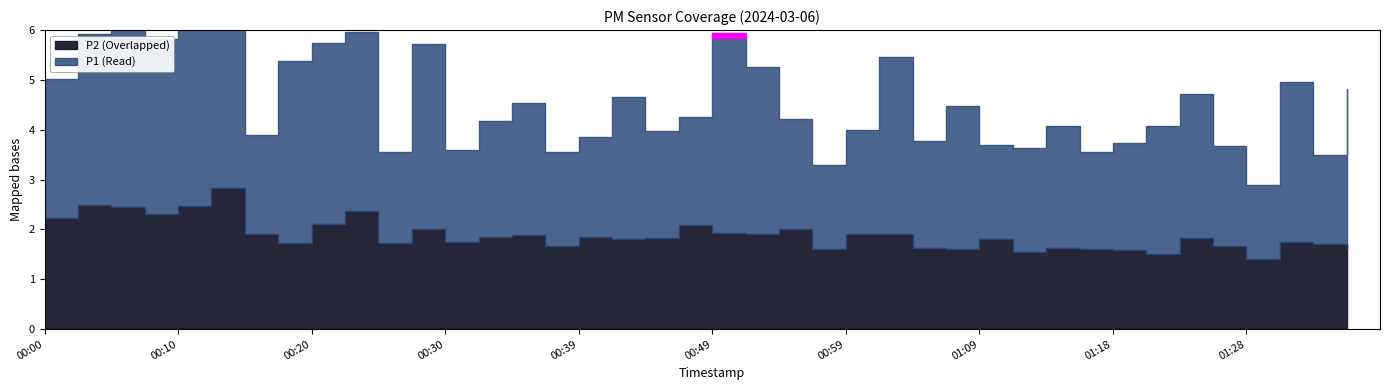

Rank the series by their average value, from highest to lowest.

P1, P2